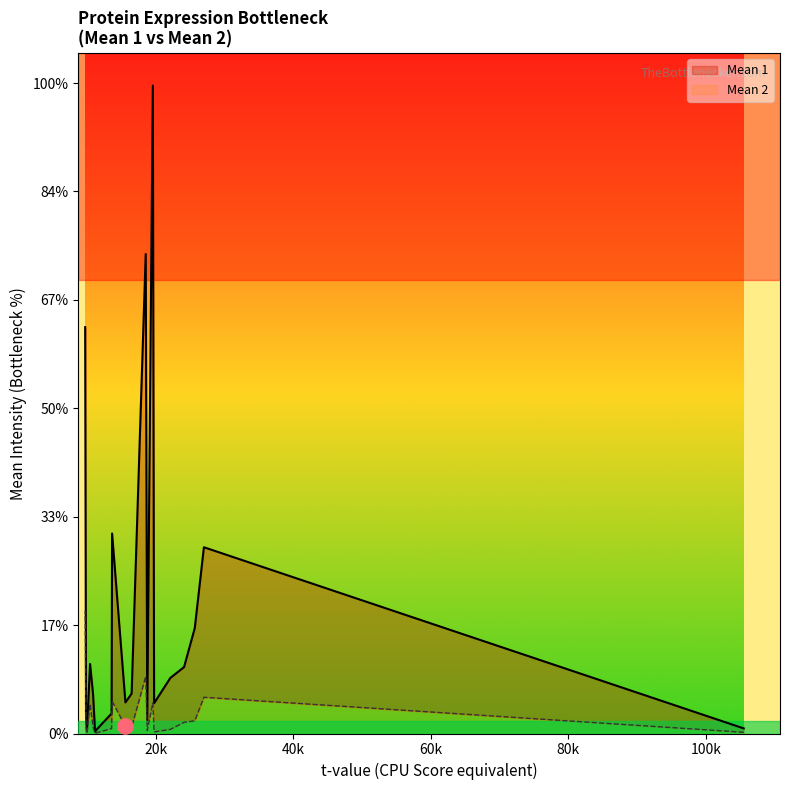

Which series has the largest total across all categories?

Mean 1